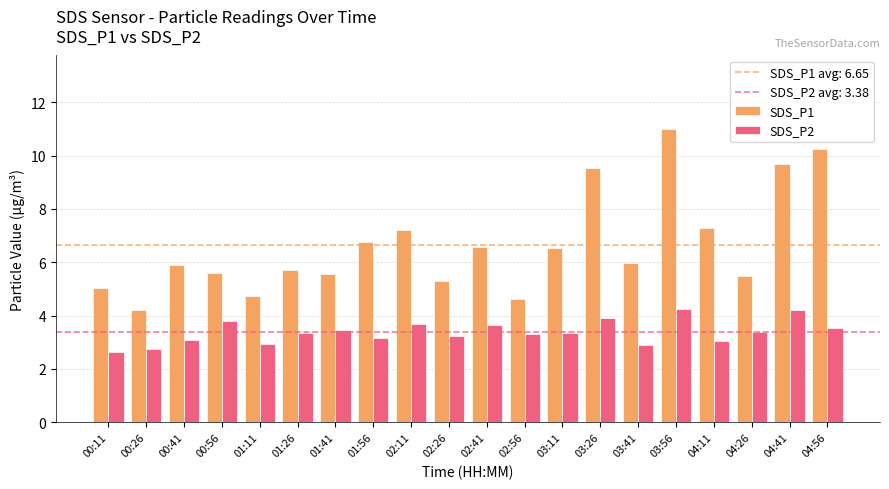

Between 03:41 and 03:56, which series saw the biggest shift?

SDS_P1